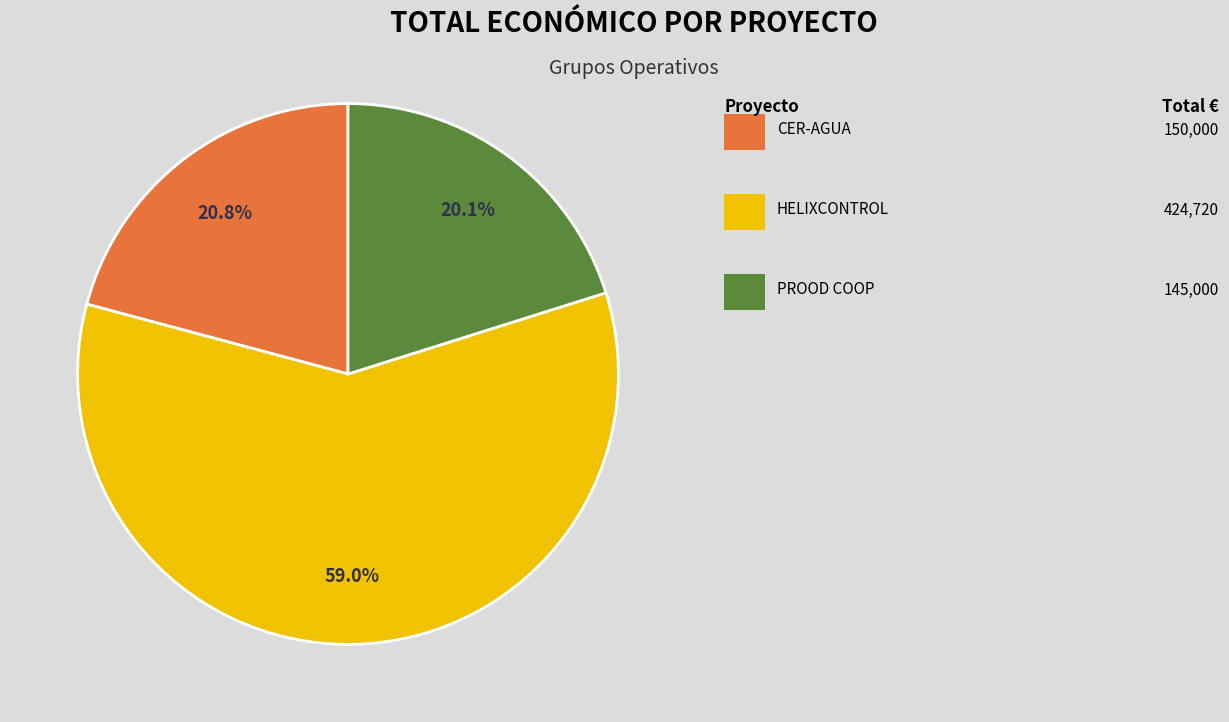

Is there a majority slice in this chart?

Yes